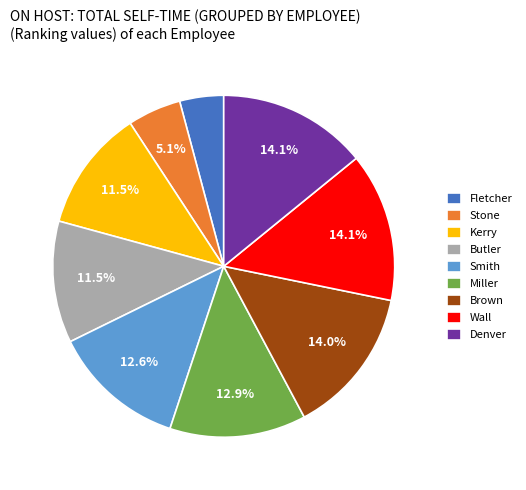

To the nearest percent, what is the difference between the largest and smallest slice percentages?

10%